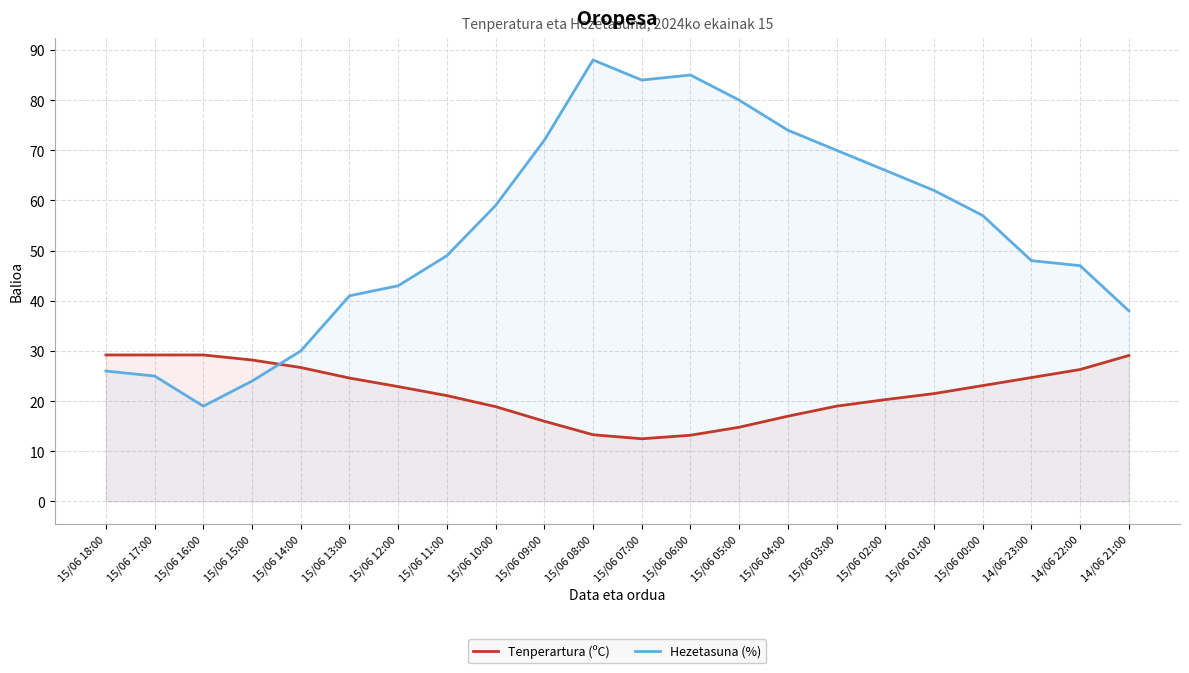

Does the chart display data point markers on the line(s)?

No